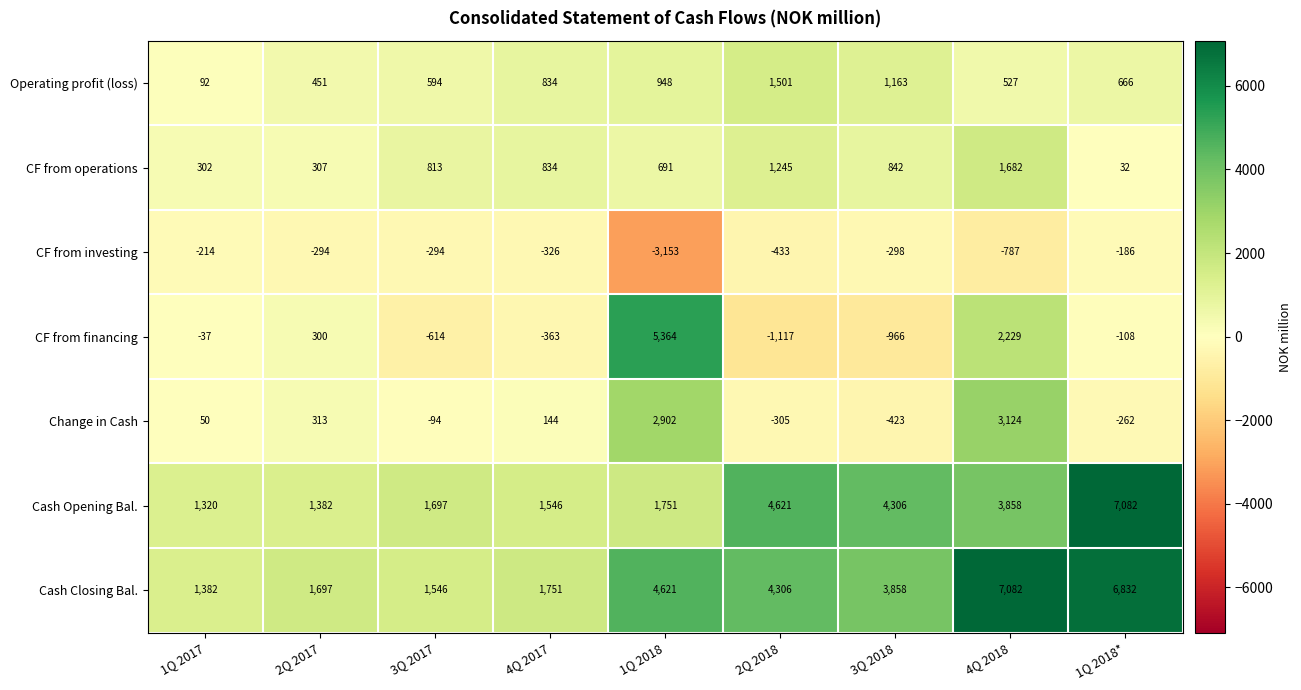

What is the approximate value of Cash Opening Bal. at 3Q 2018?

4306